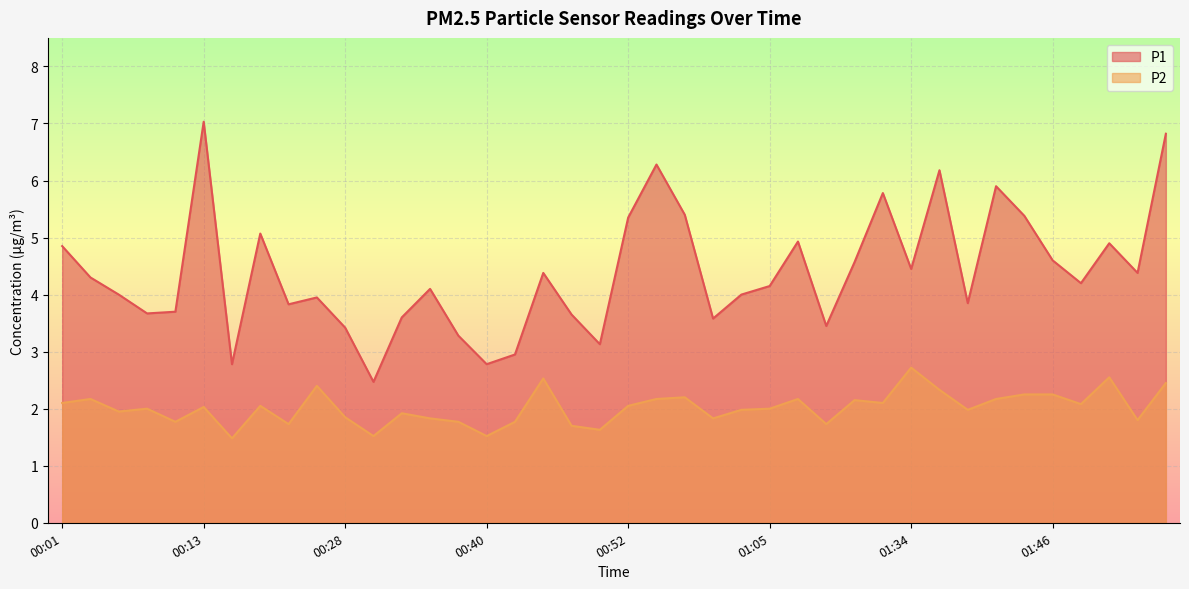

Rank the series by their maximum value, from lowest to highest.

P2, P1